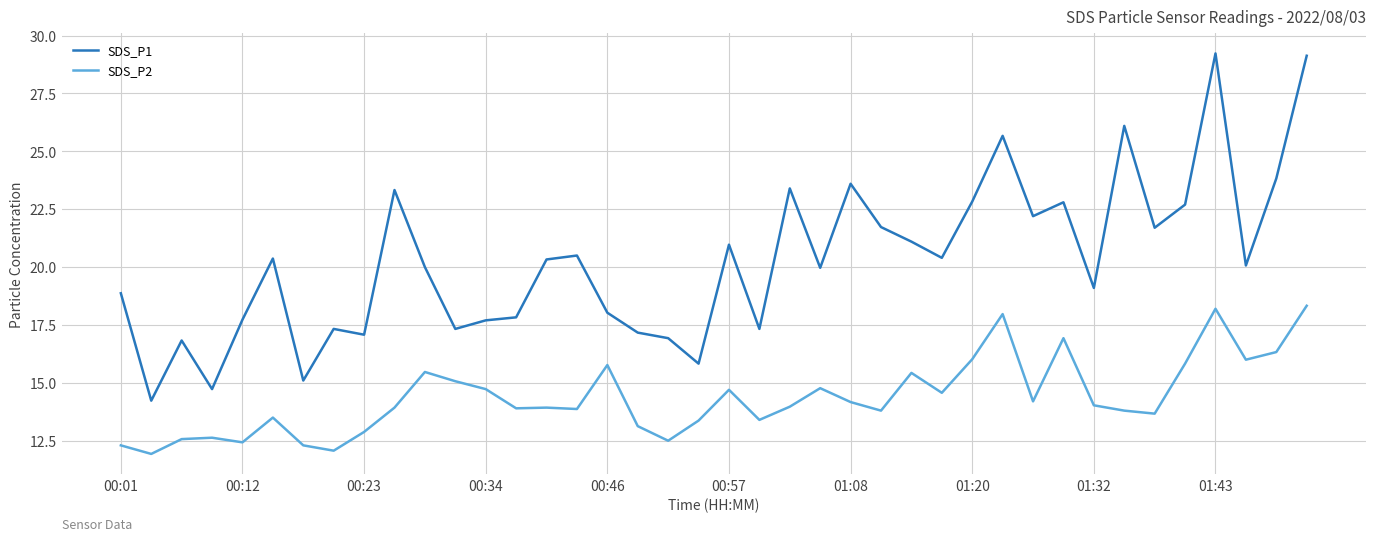

What is the difference between the maximum and minimum values in the SDS_P2 series?

6.4